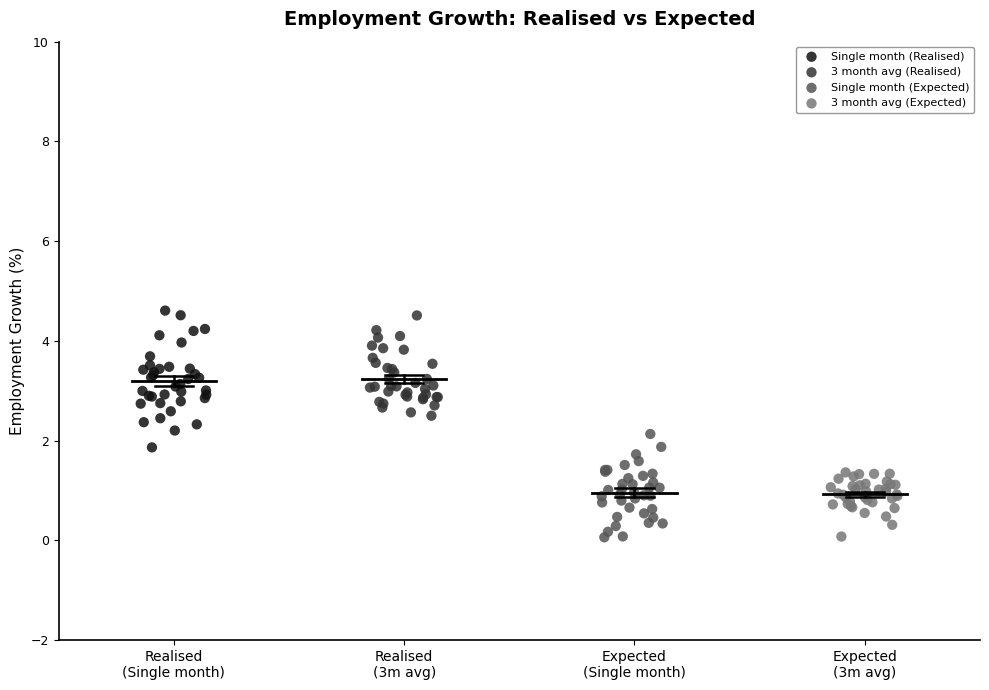

What are all the series names shown in the legend?

Single month (Realised), 3 month avg (Realised), Single month (Expected), 3 month avg (Expected)